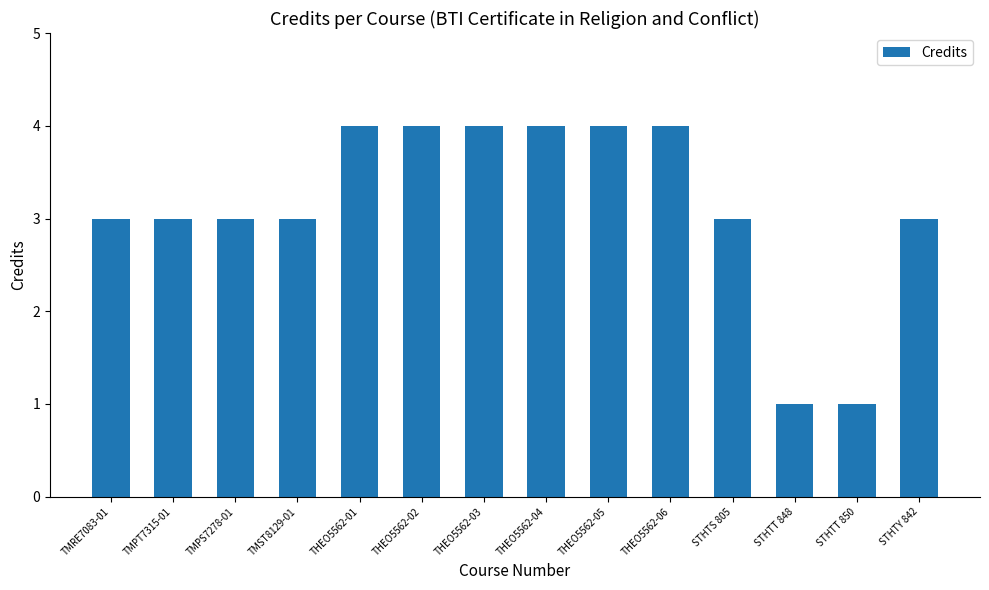

What is the minimum value shown in the chart?

1